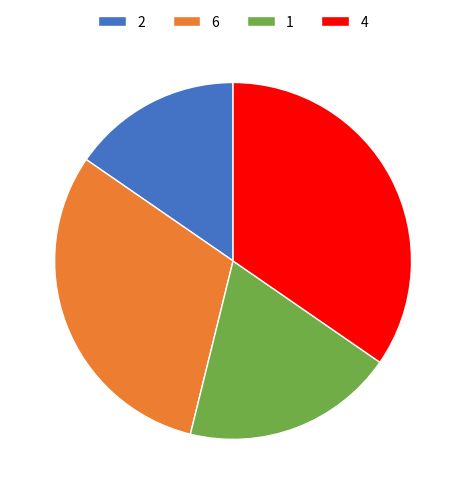

Does 4 account for over 50% of the chart?

No